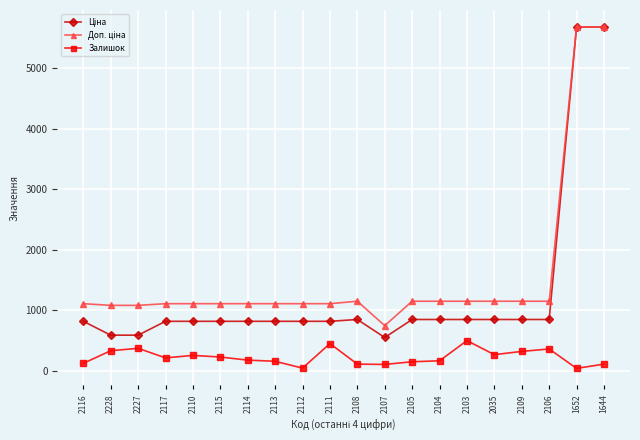

True or false: Залишок has a value of 362.0 at 2106.

True